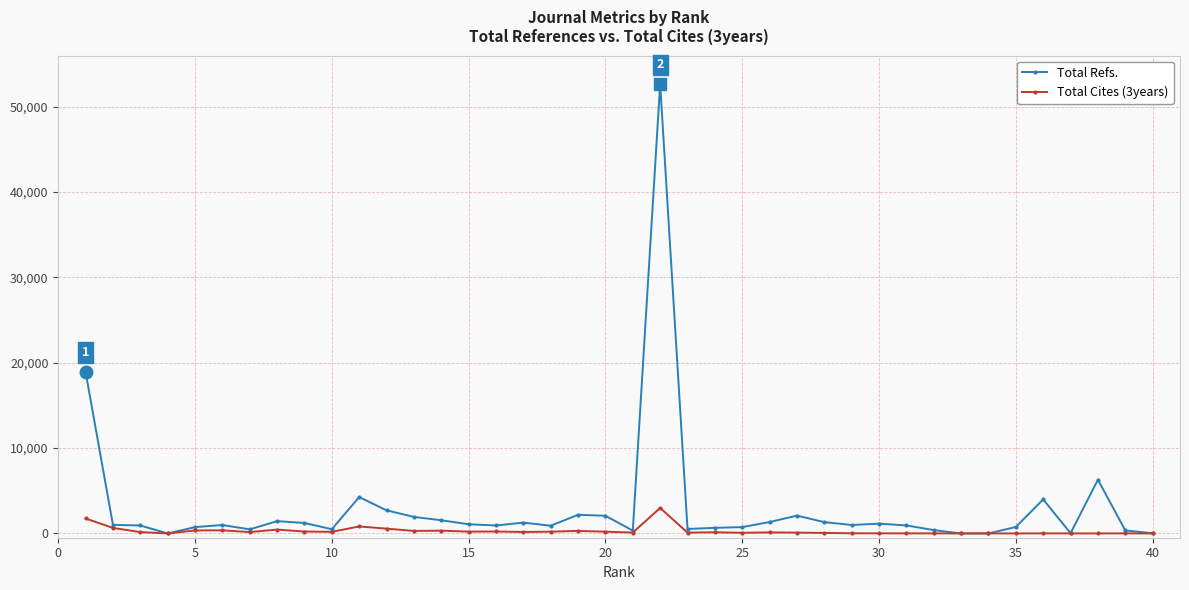

Rank the series by their maximum value, from lowest to highest.

Total Cites (3years), Total Refs.